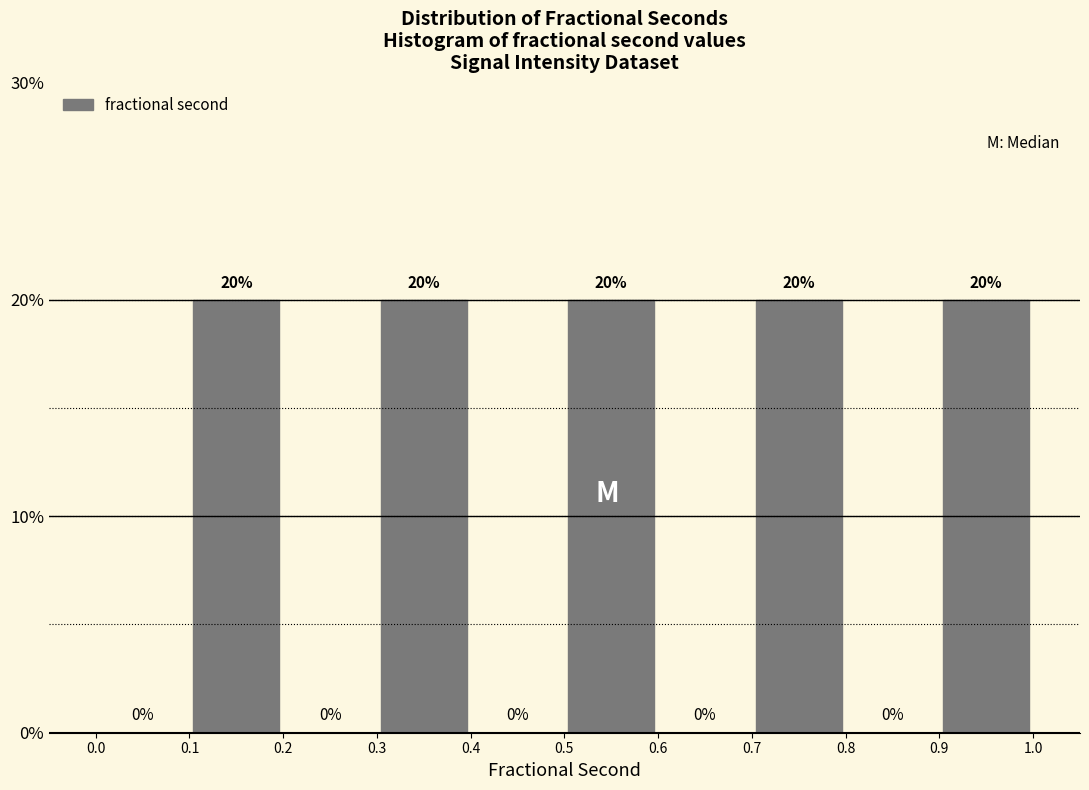

Reading left to right, list every bar in this chart as the range it spans on the x-axis followed by its height.

0.0 to 0.1: 0
0.1 to 0.2: 20
0.2 to 0.3: 0
0.3 to 0.4: 20
0.4 to 0.5: 0
0.5 to 0.6: 20
0.6 to 0.7: 0
0.7 to 0.8: 20
0.8 to 0.9: 0
0.9 to 1.0: 20